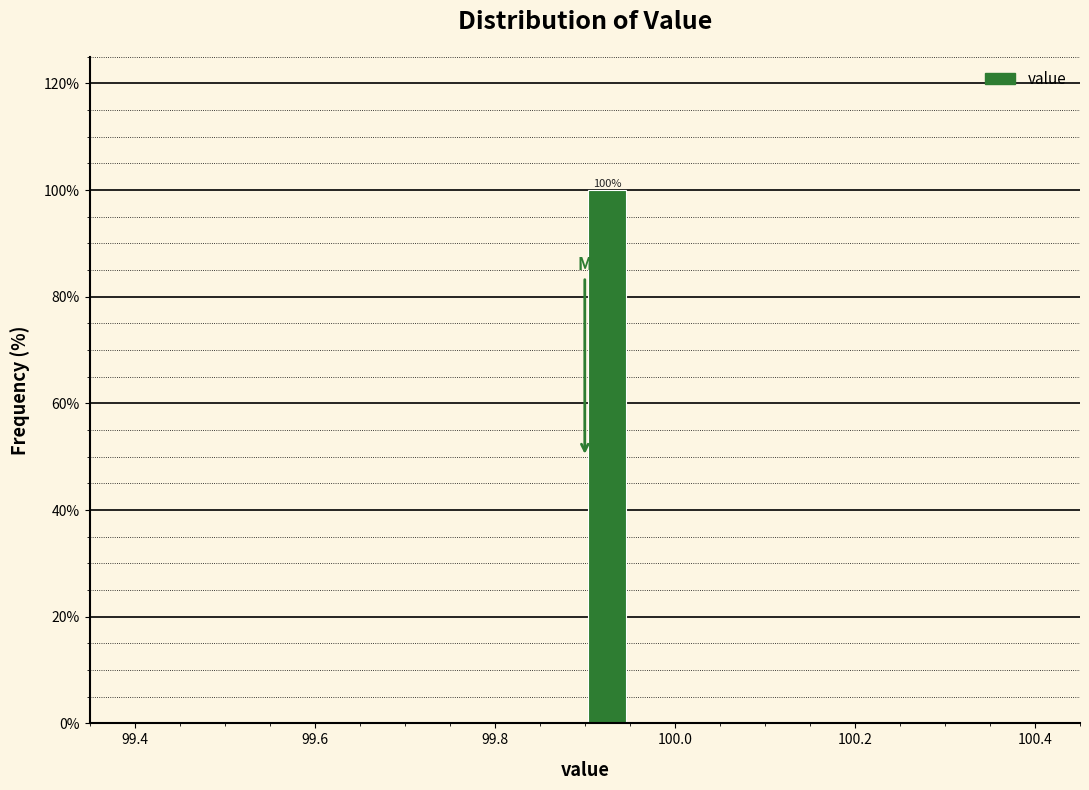

Read against the x-axis, roughly where is the centre of the tallest bar?

99.92